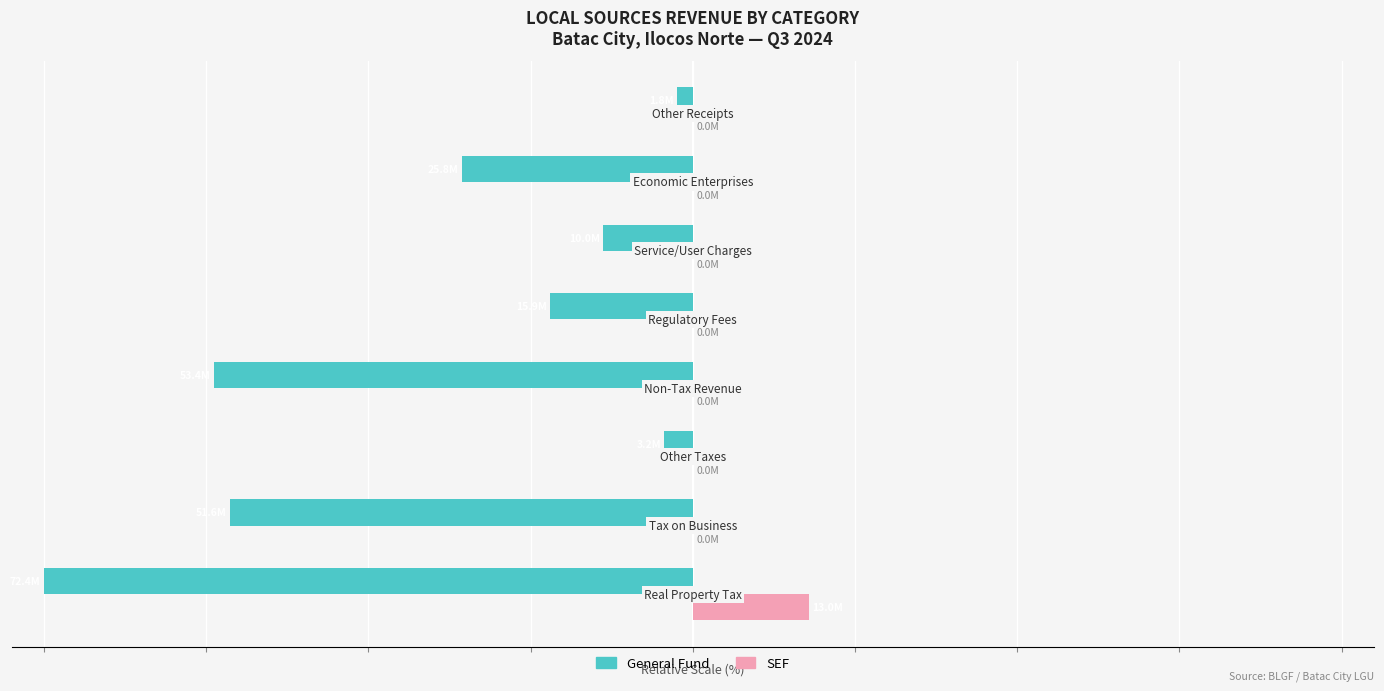

Which series has the widest spread of values?

General Fund